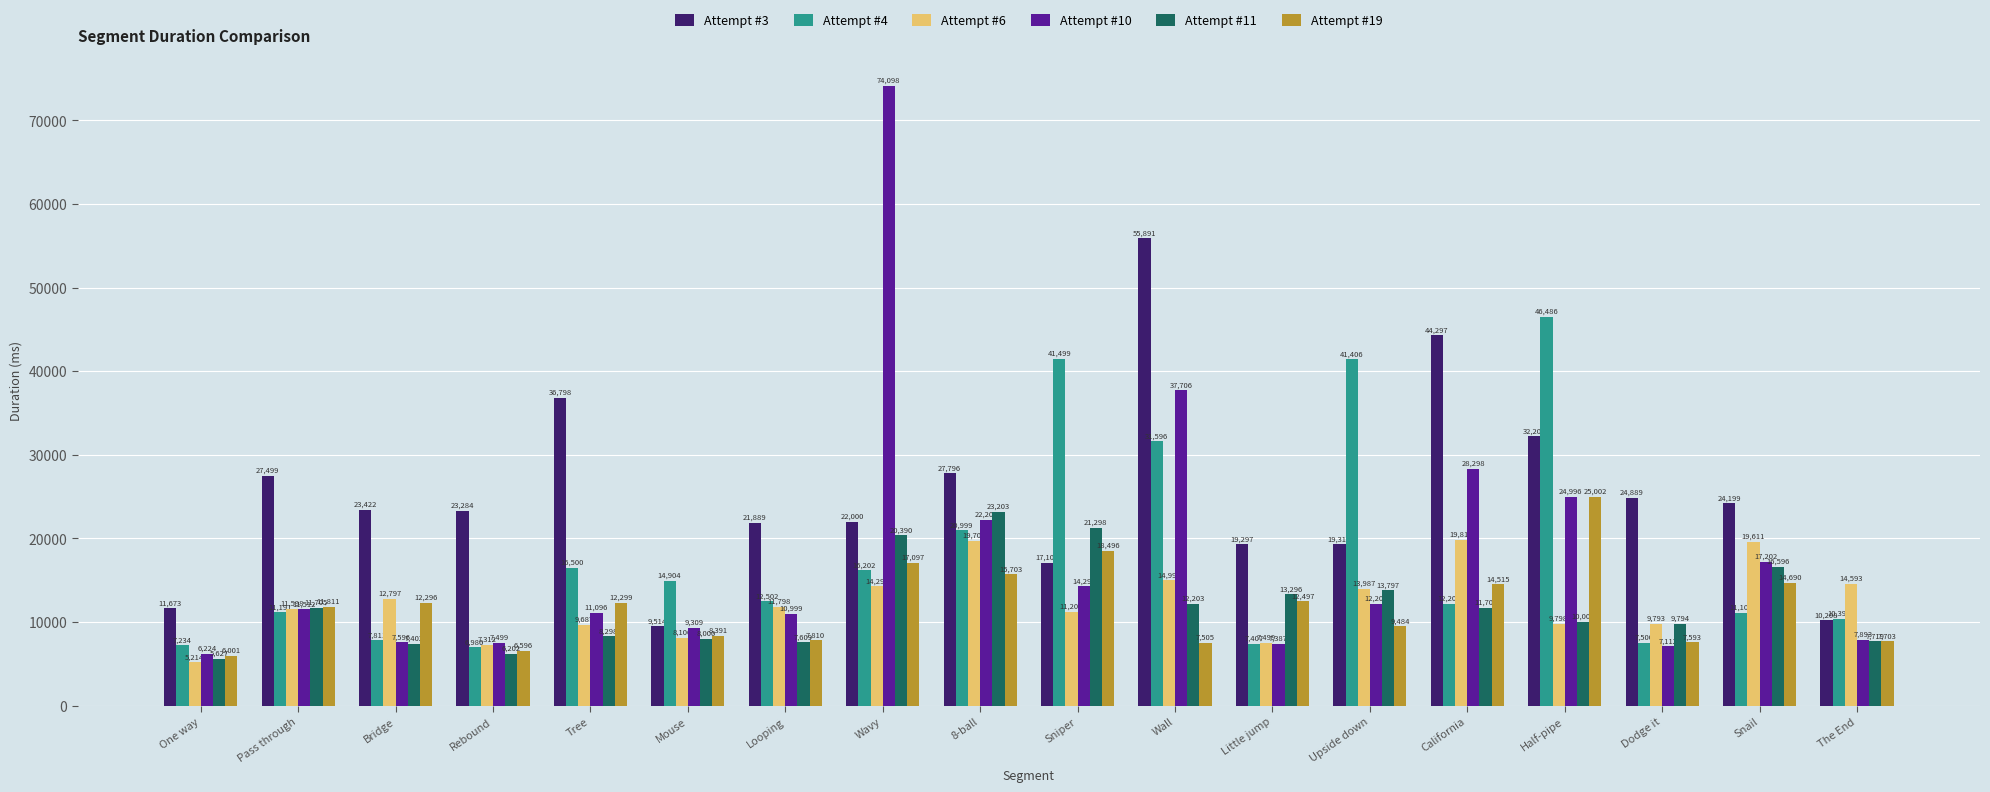

Reading left to right, what are all the values shown in this chart?

Attempt #3: 11673	27499	23422	23284	36798	9514	21889	22000	27796	17109	55891	19297	19315	44297	32205	24889	24199	10208
Attempt #4: 7234	11191	7811	6986	16500	14904	12502	16202	20999	41499	31596	7407	41406	12201	46486	7500	11109	10392
Attempt #6: 5214	11598	12797	7312	9687	8106	11798	14297	19703	11205	14998	7499	13987	19812	9798	9793	19611	14593
Attempt #10: 6224	11512	7596	7499	11096	9309	10999	74098	22201	14296	37706	7387	12205	28298	24996	7112	17202	7893
Attempt #11: 5627	11705	7402	6202	8298	8000	7609	20390	23203	21298	12203	13296	13797	11706	10001	9794	16596	7719
Attempt #19: 6001	11811	12296	6596	12299	8391	7810	17097	15703	18496	7505	12497	9484	14515	25002	7593	14690	7703